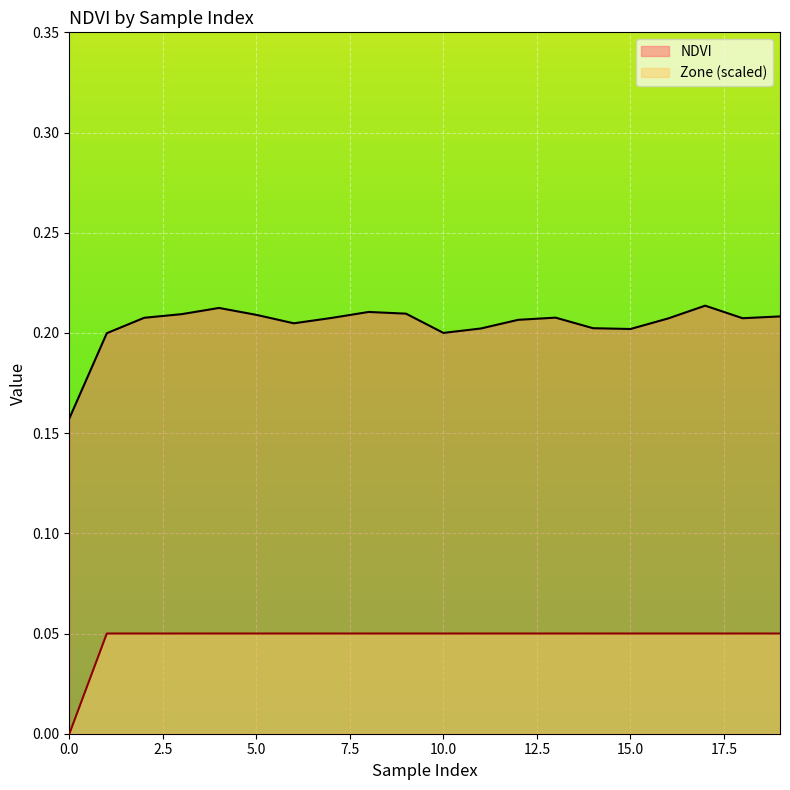

The value of NDVI at 3 is 0.2. True or false?

True